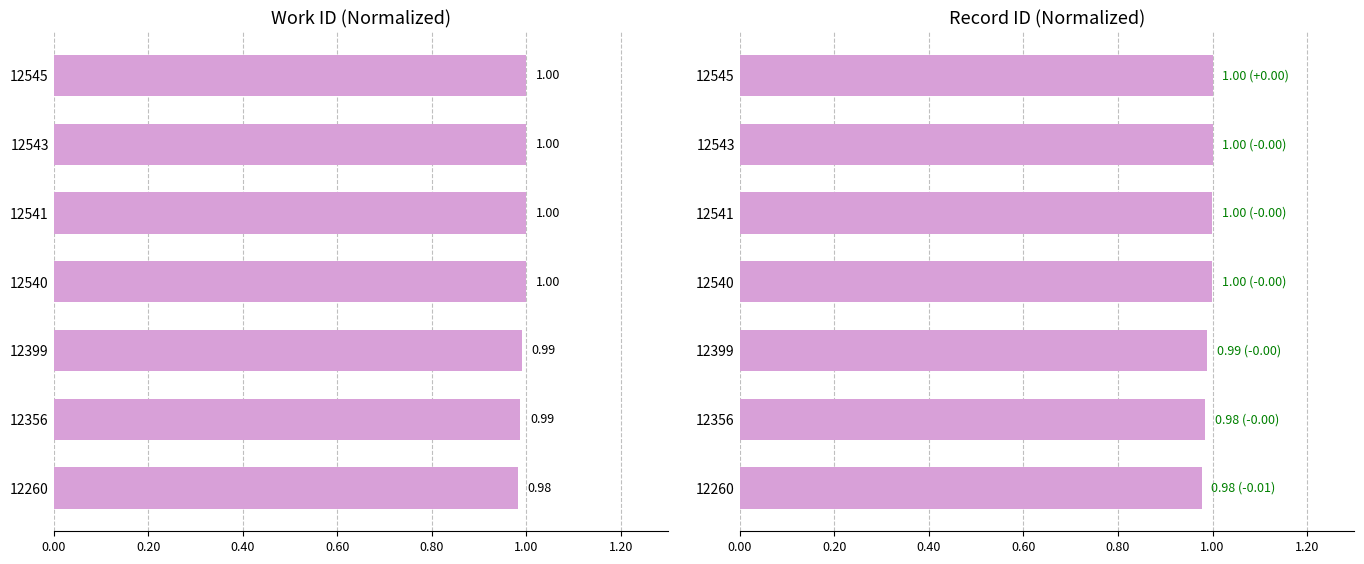

What is the average value of the work_id series?

1.0